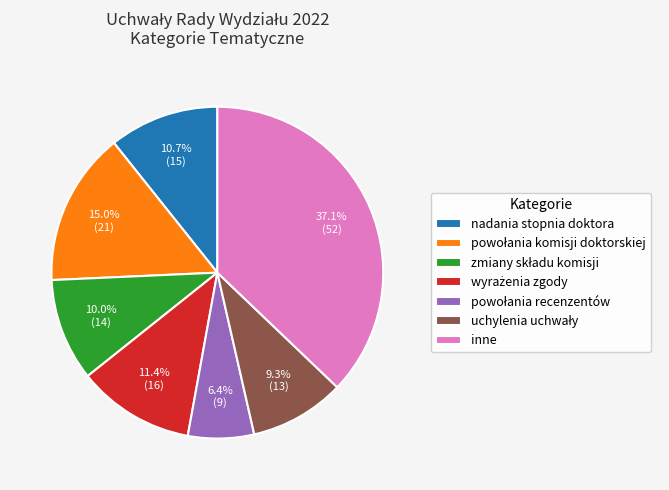

Count the number of slices in the pie.

7